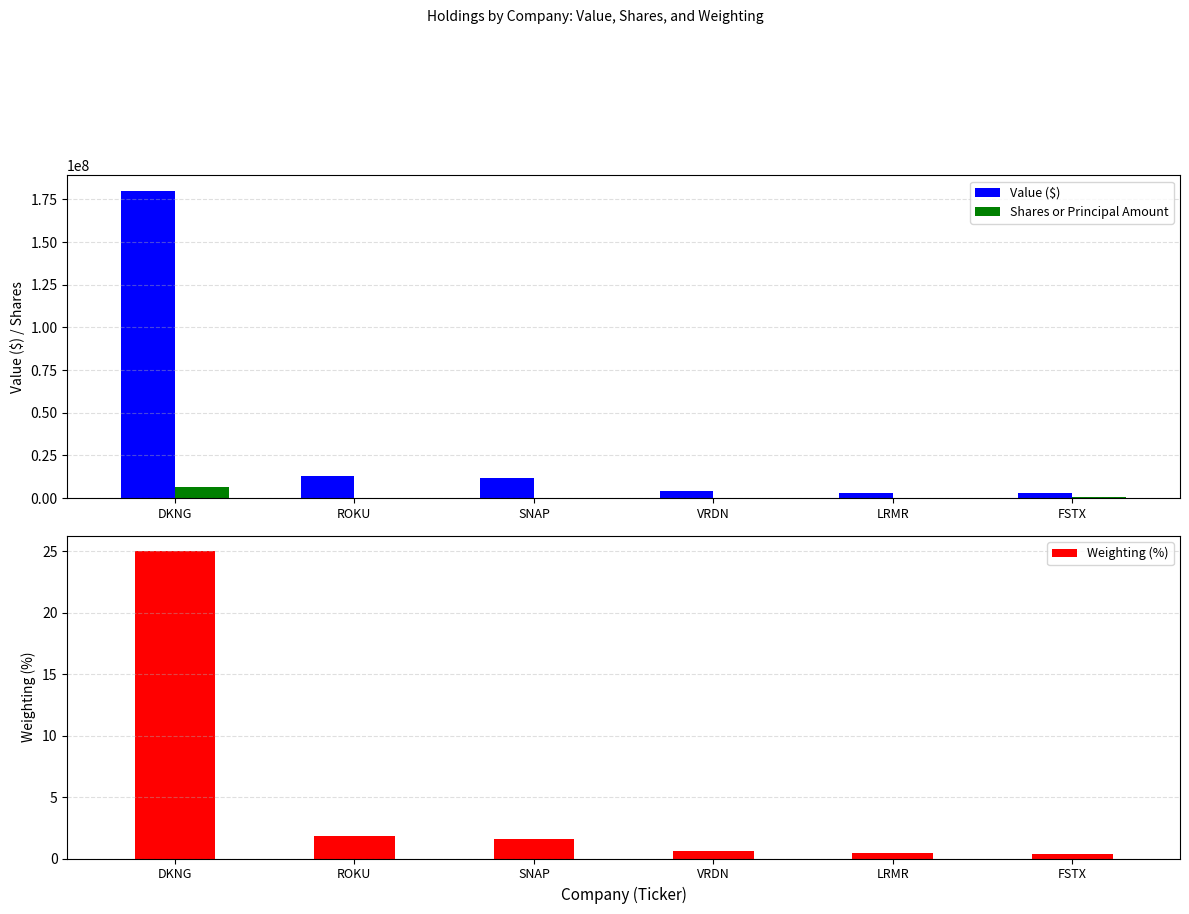

What is the sum of all Weighting (%) values?

29.9